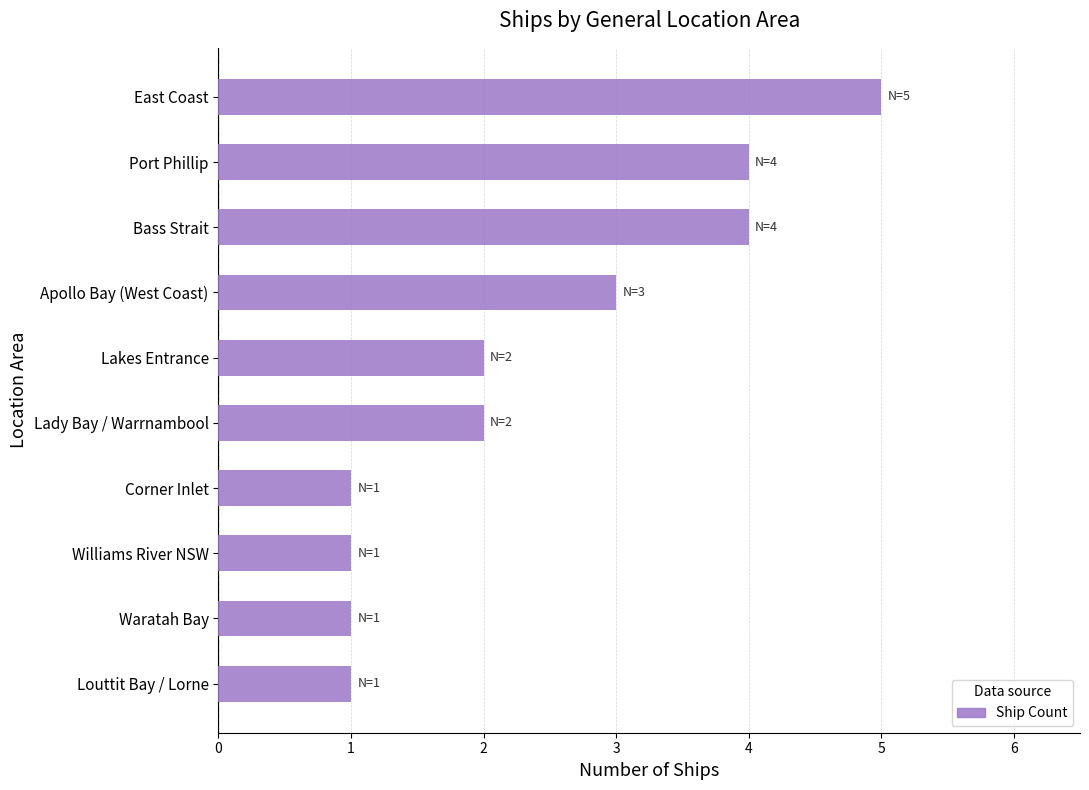

True or false: the data shows 1 at Corner Inlet.

True